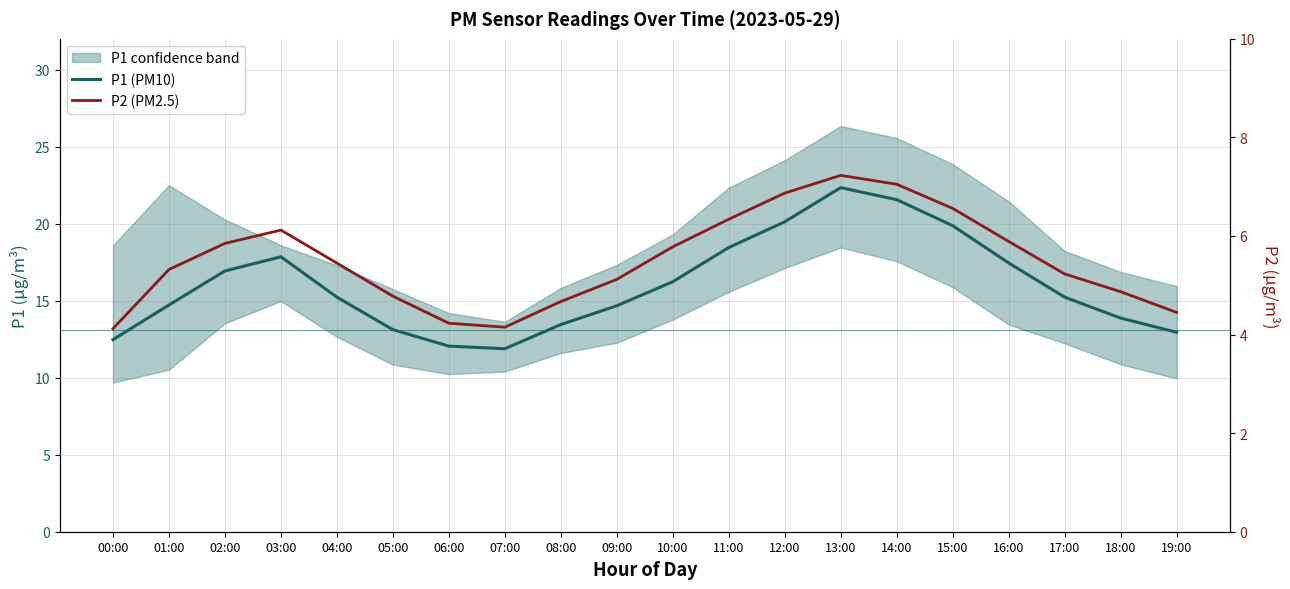

What is the sum of the P1 (PM10) values at 16:00 and 11:00?

35.9